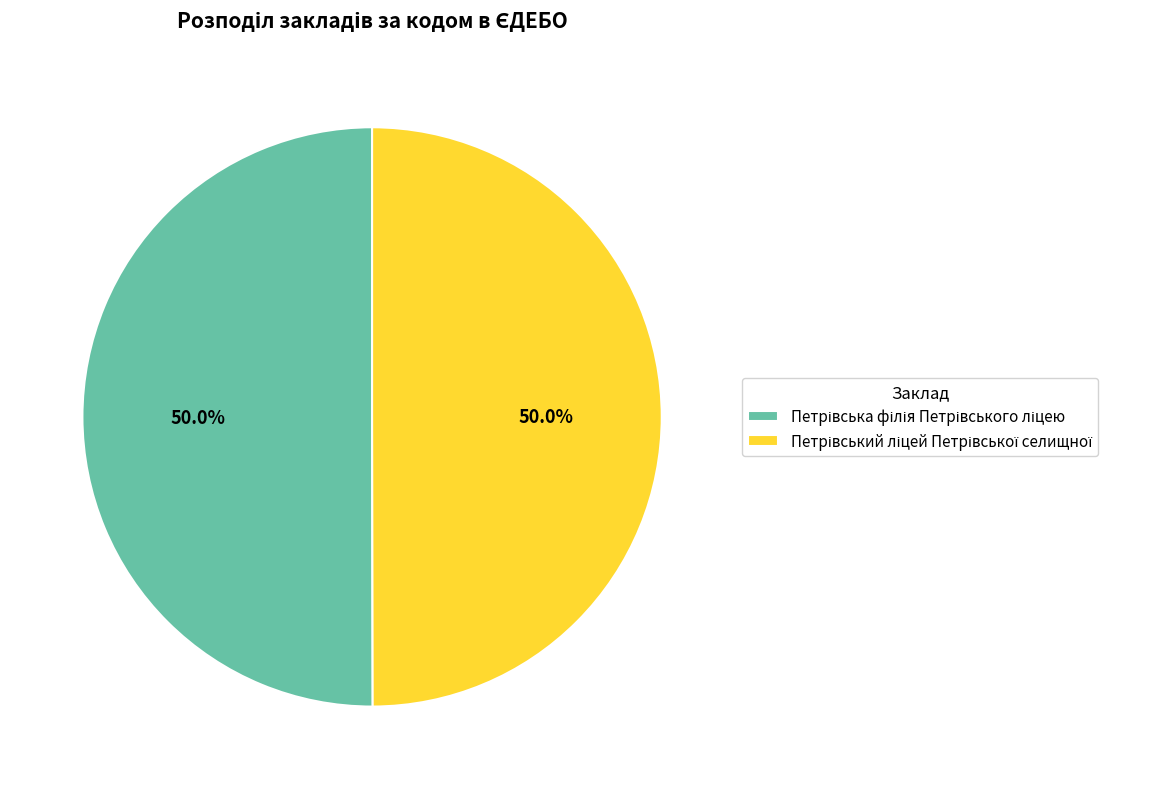

True or false: Петрівський ліцей Петрівської селищної accounts for 62% of the total.

False